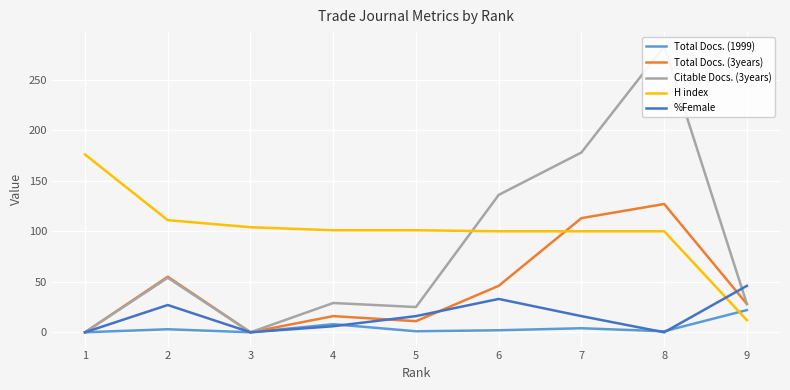

Which label corresponds to the smallest value in the chart?

1